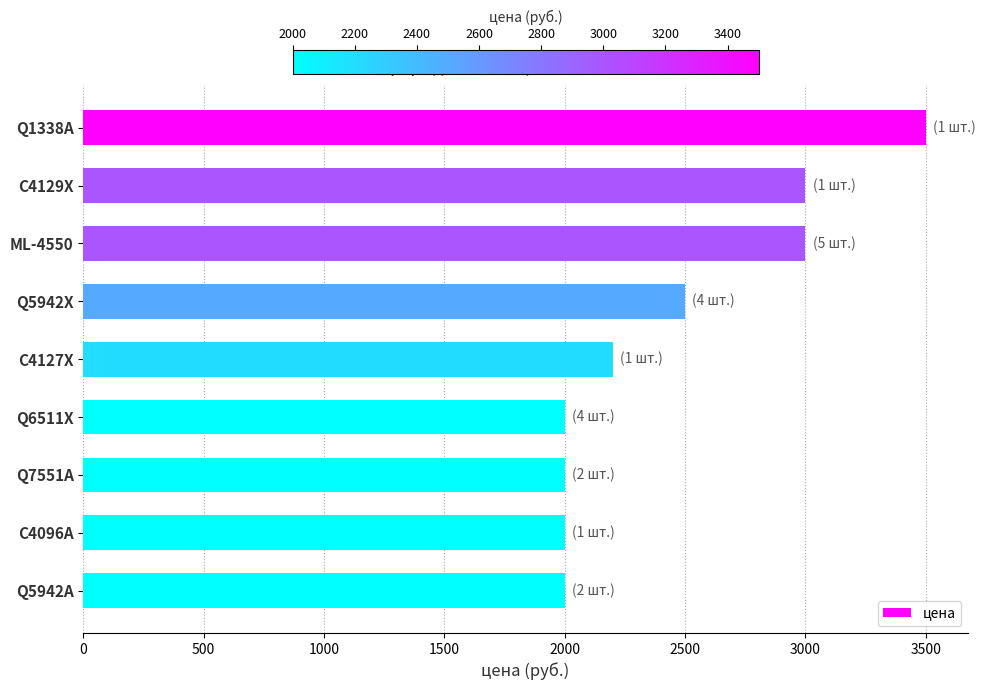

Reading top to bottom, transcribe all the data shown in this chart.

Q1338A=3500	C4129X=3000	ML-4550=3000	Q5942X=2500	C4127X=2200	Q6511X=2000	Q7551A=2000	C4096A=2000	Q5942A=2000